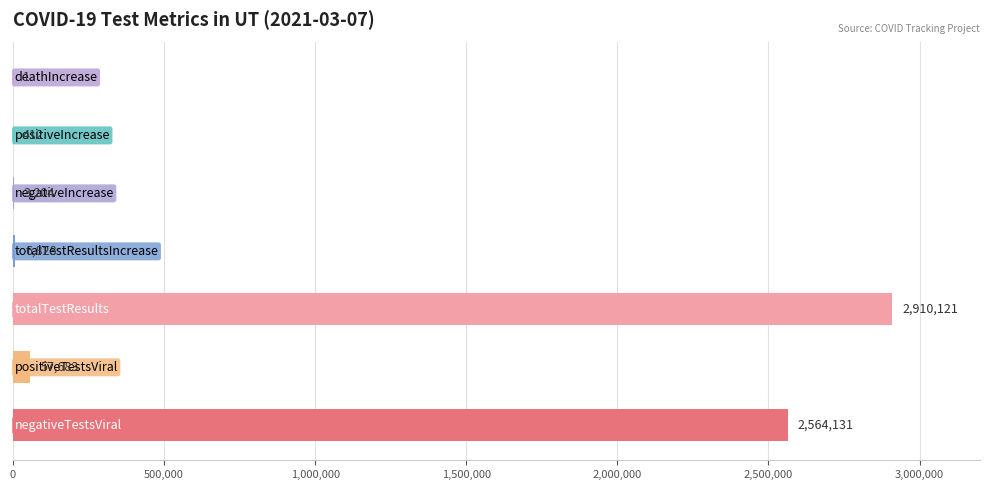

What is the greatest value displayed?

2910121